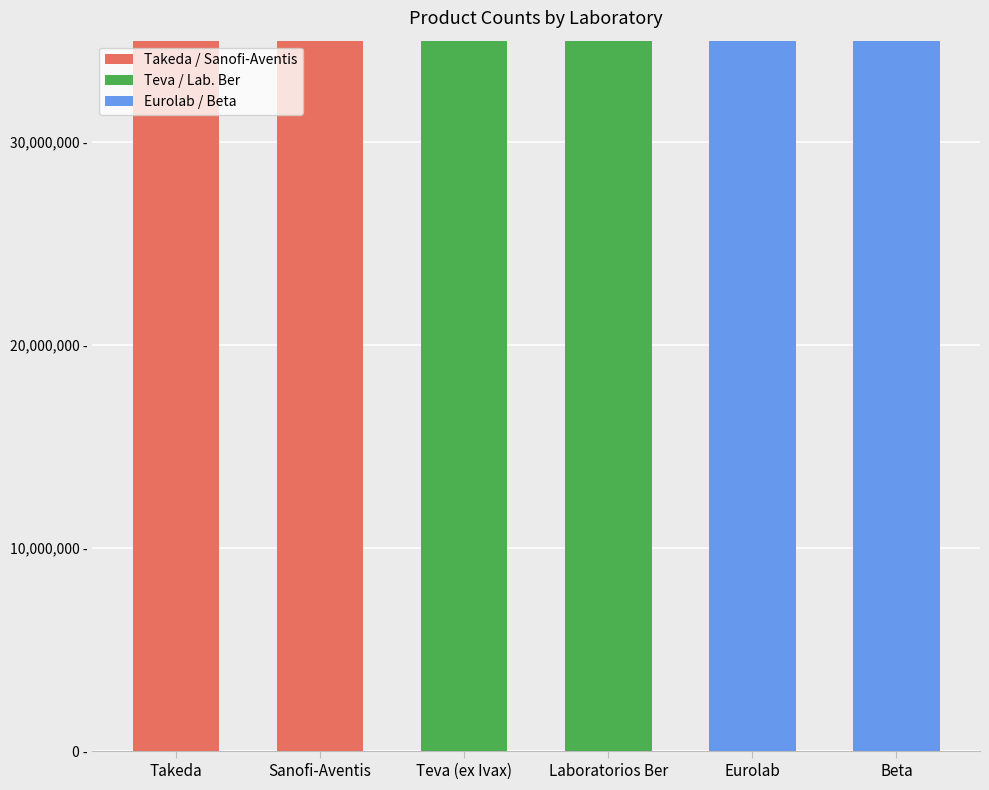

Does the chart contain any negative values?

No